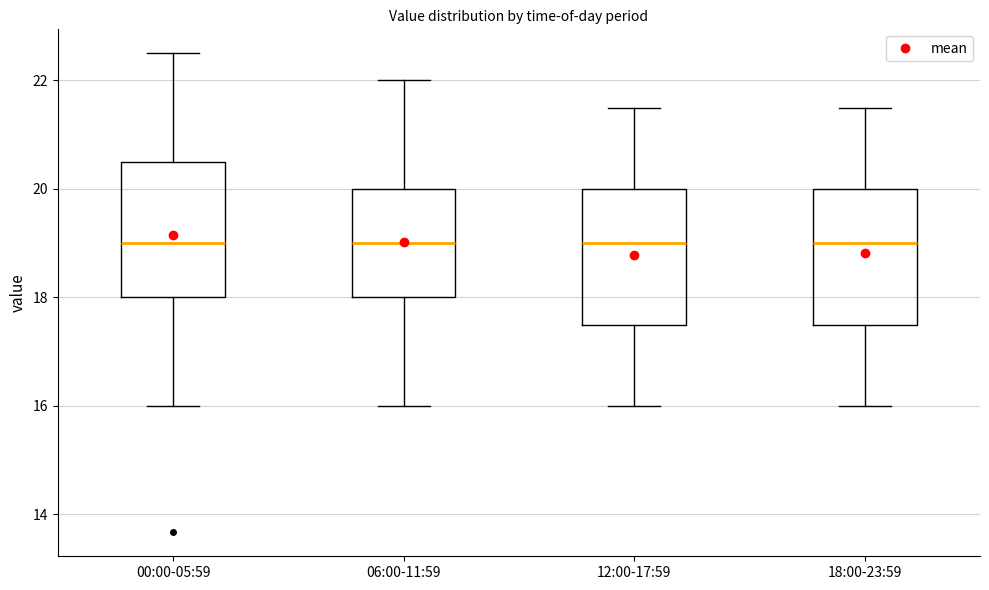

Reading left to right, transcribe this box plot: for each box, give where its median line is, the range the box spans, and where its two whiskers end, as read against the y-axis. The values are not printed on the chart, so give them approximately, as read against the axis.

00:00-05:59: median 19.0, box 18.0 to 20.6, whiskers 16.0 to 22.6
06:00-11:59: median 19.0, box 18.0 to 20.0, whiskers 16.0 to 22.0
12:00-17:59: median 19.0, box 17.6 to 20.0, whiskers 16.0 to 21.6
18:00-23:59: median 19.0, box 17.6 to 20.0, whiskers 16.0 to 21.6